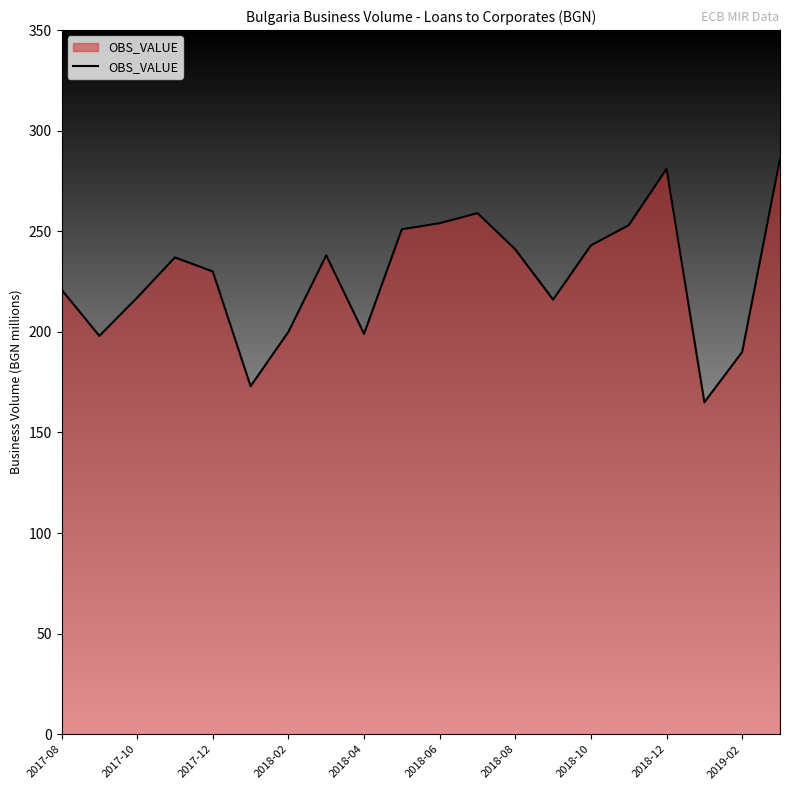

What is the smallest value displayed?

165